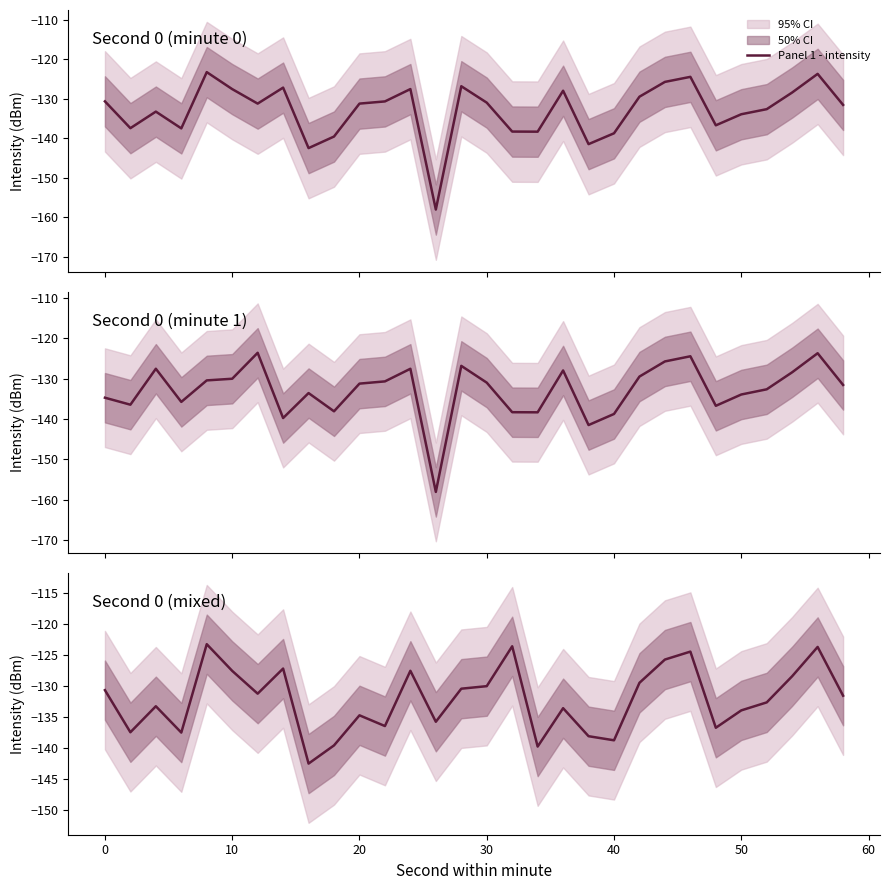

What is the lowest value of the Panel 1 - intensity series?

-158.1